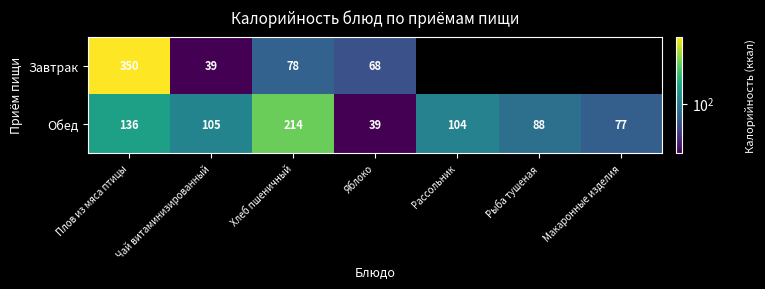

Is it true that Обед equals 88 at Рыба тушеная?

True